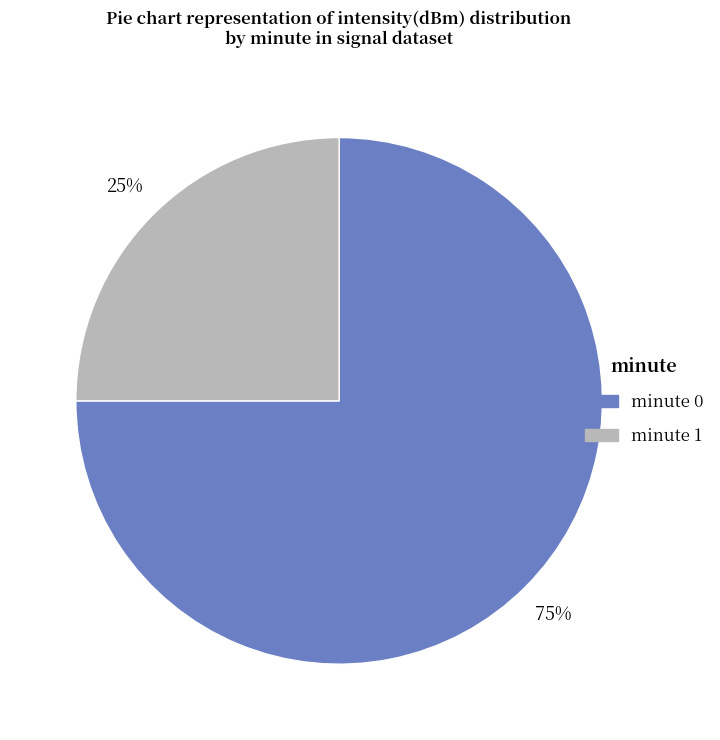

Combined, do minute 1 and minute 0 account for over 50%?

Yes